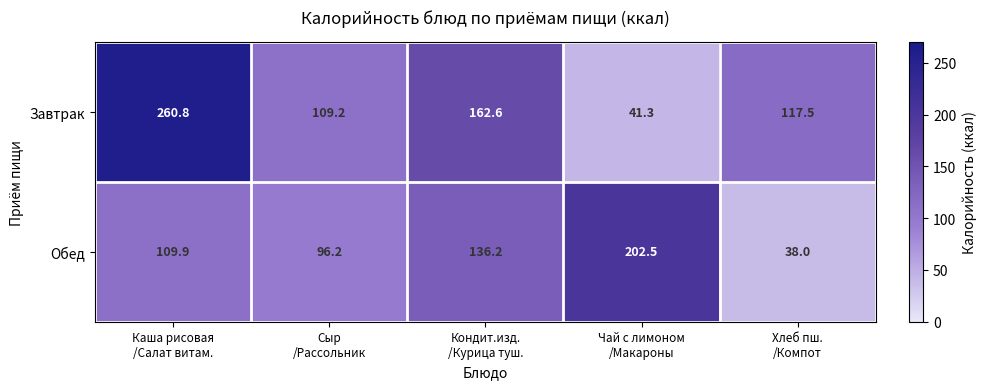

Reading left to right, what are all the values shown in this chart?

Завтрак: 260.8	109.2	162.6	41.3	117.5
Обед: 109.9	96.2	136.2	202.5	38.0